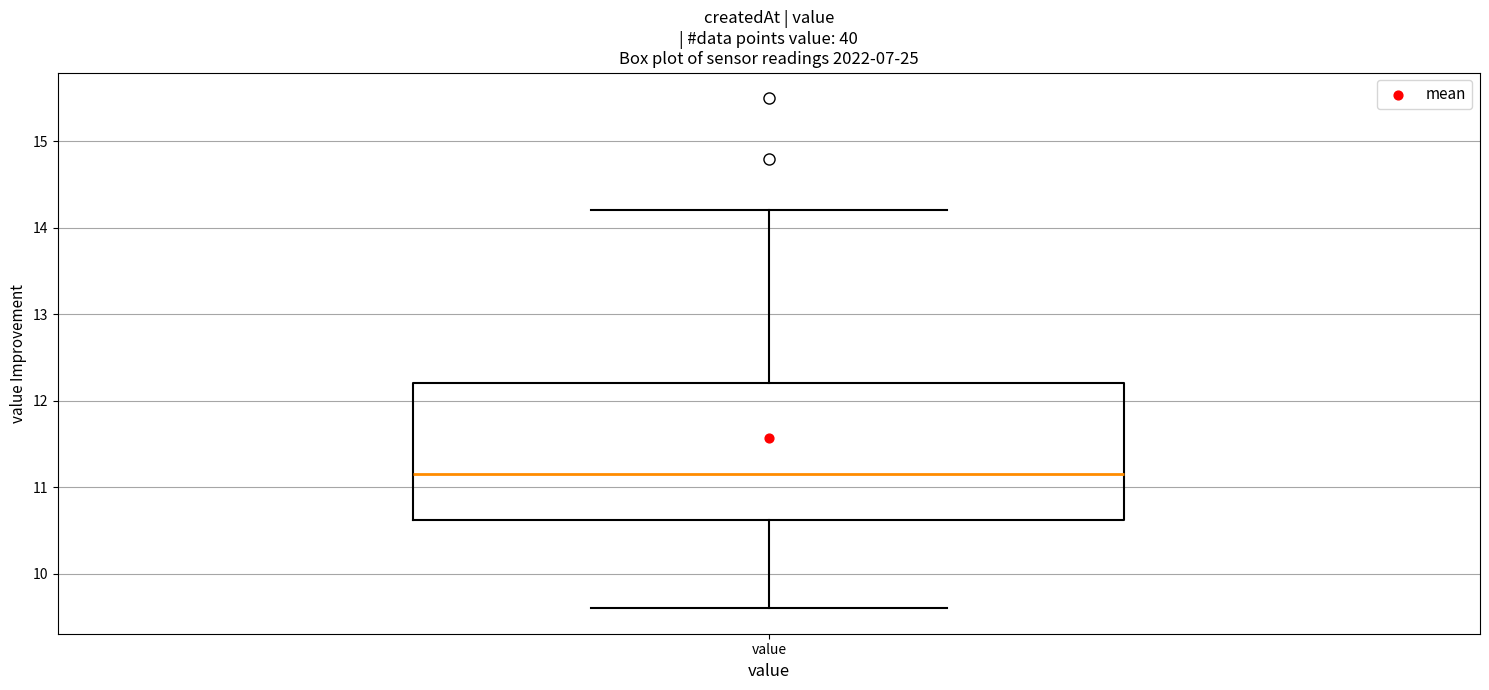

Where is the lower edge of the box for value on the y-axis? The values are not printed on the chart, so give them approximately, as read against the axis.

10.6